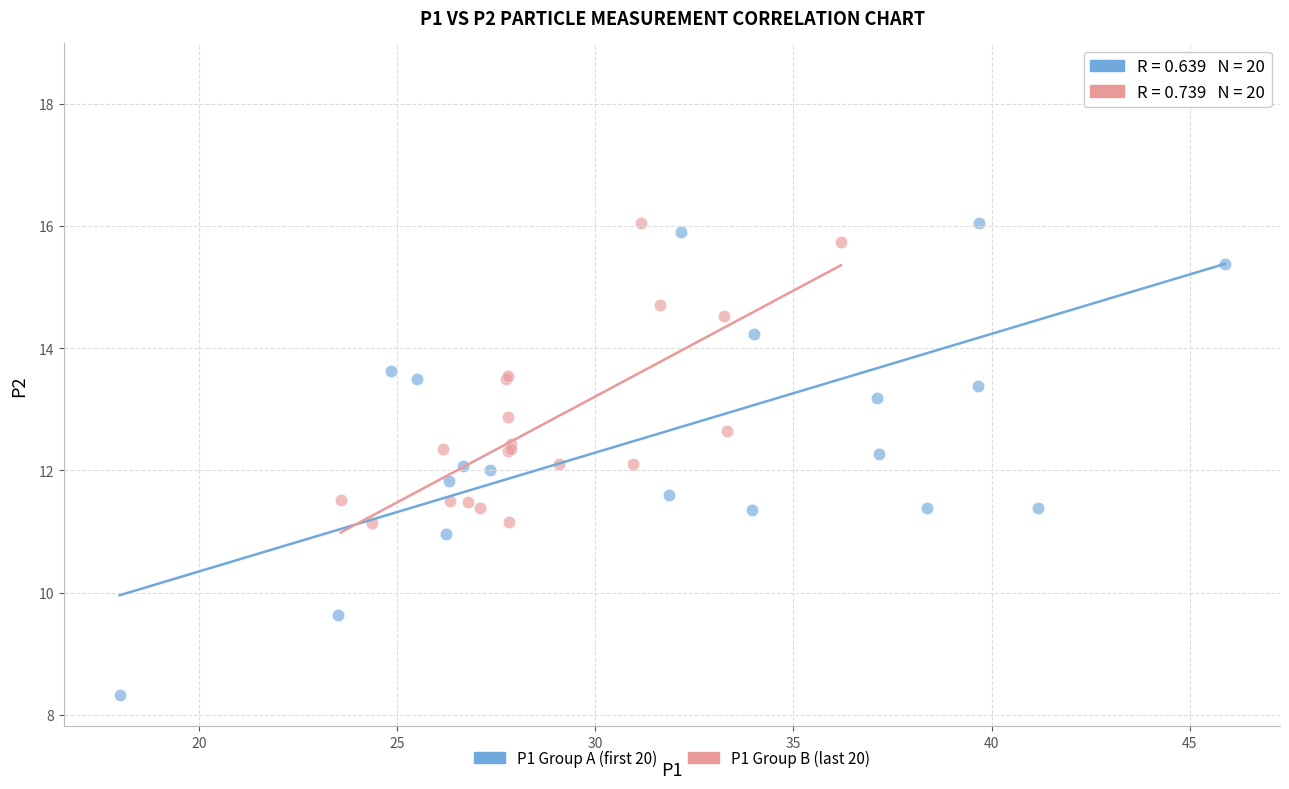

Which series contains the lowest Y value?

P1 Group A (first 20)